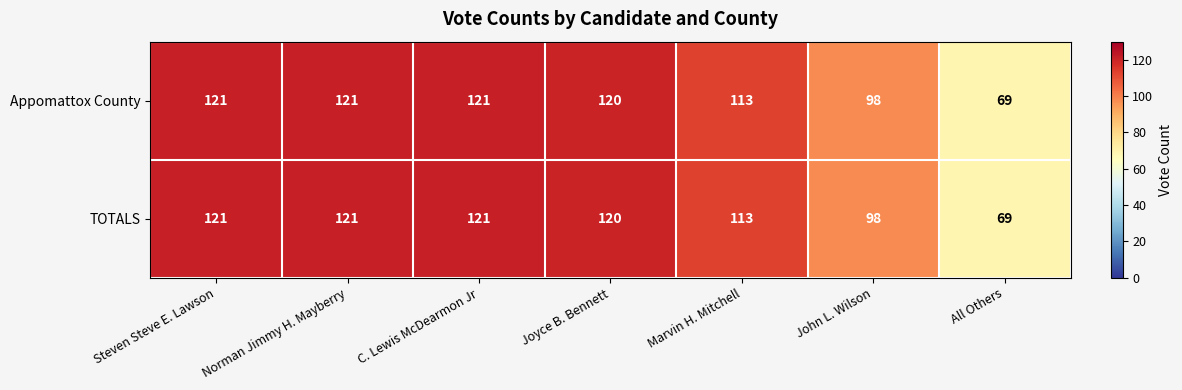

Reading right to left, transcribe all the data shown in this chart.

Appomattox County: 69	98	113	120	121	121	121
TOTALS: 69	98	113	120	121	121	121